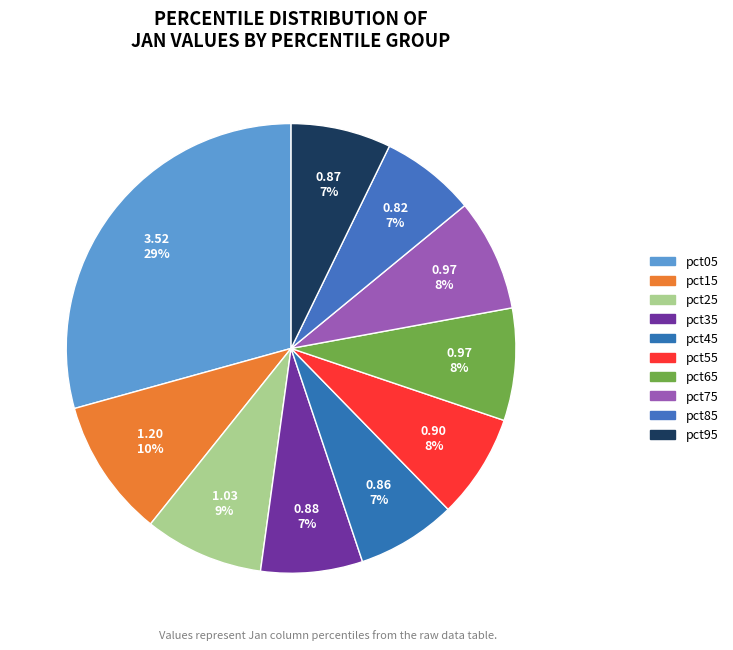

What is the total percentage of pct55 and pct35?

14.8%